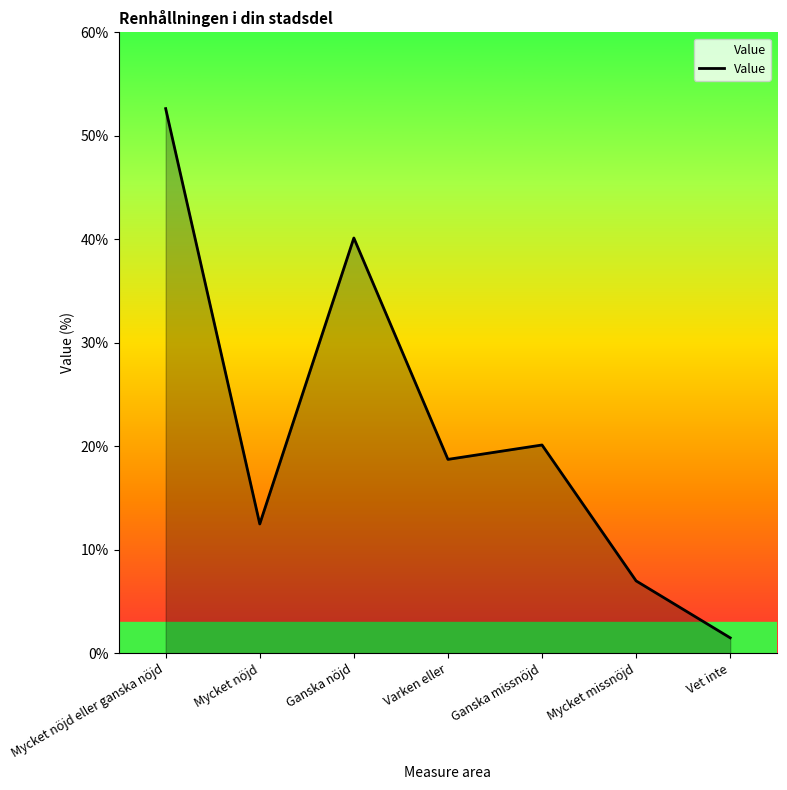

The value at Varken eller is 18.7. True or false?

True